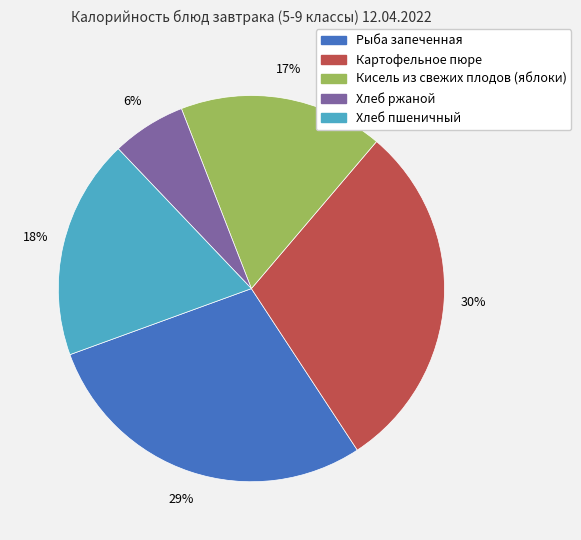

What is the ratio of the value at Рыба запеченная to the value at Кисель из свежих плодов (яблоки)?

1.7